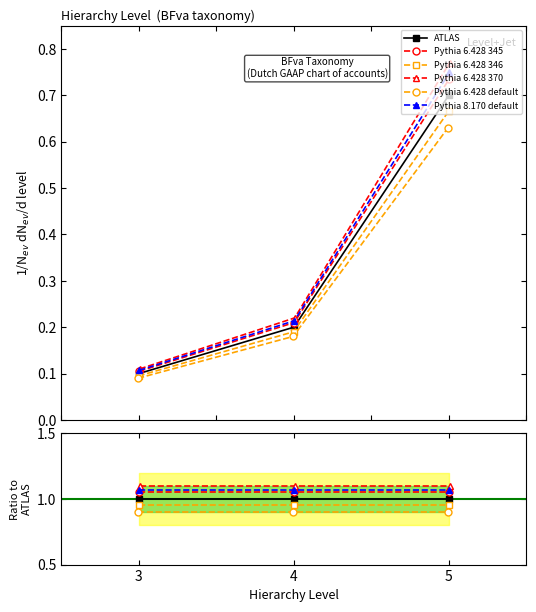

How many lines are shown in the chart?

6